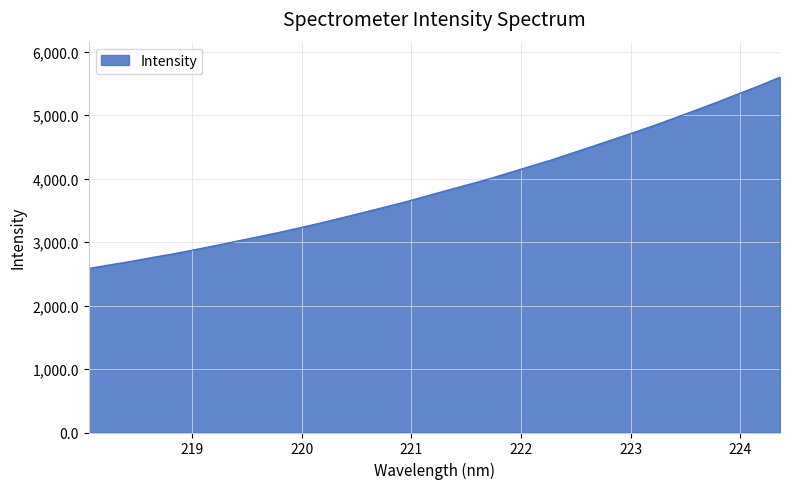

What is the greatest value displayed?

5600.3